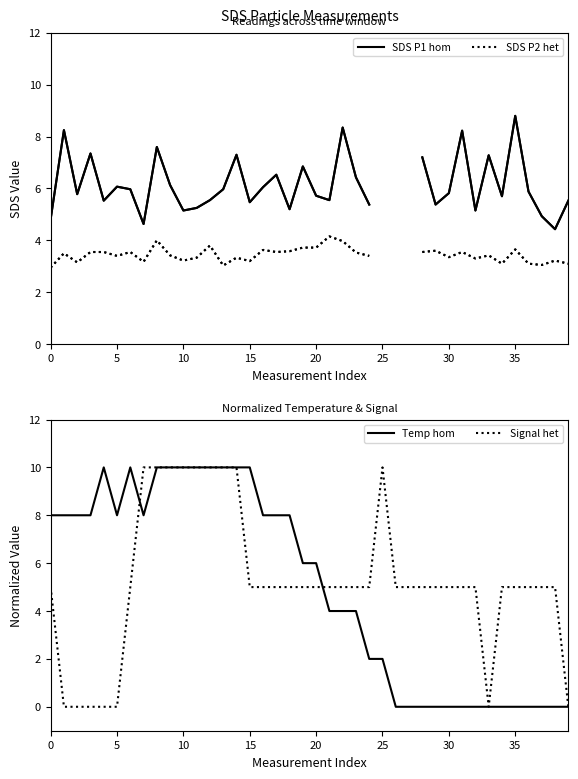

Between 10 and 17, which series saw the biggest shift?

Signal het